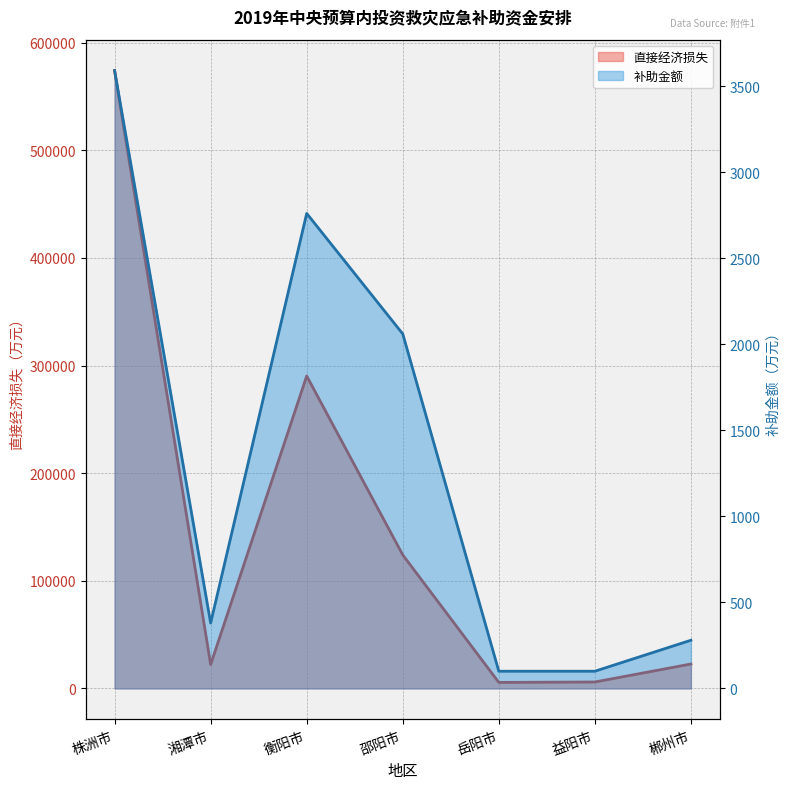

Which category has the lowest value in the 补助金额 series?

岳阳市